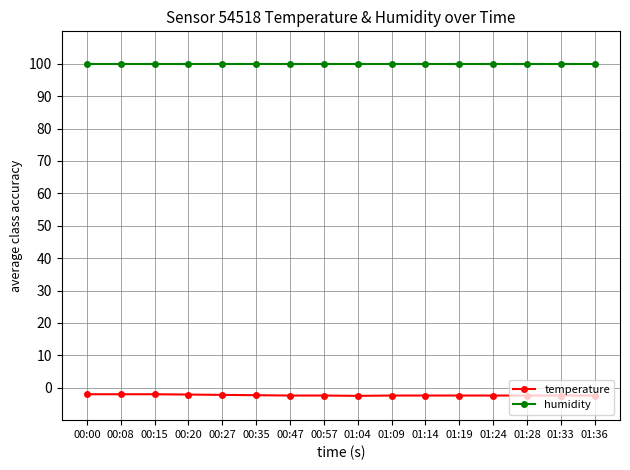

List the series in order of their peak value, lowest first.

temperature, humidity